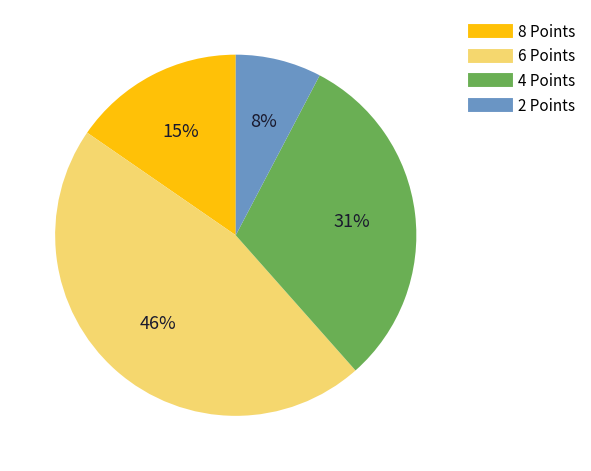

Is 8 Points the majority of the pie?

No